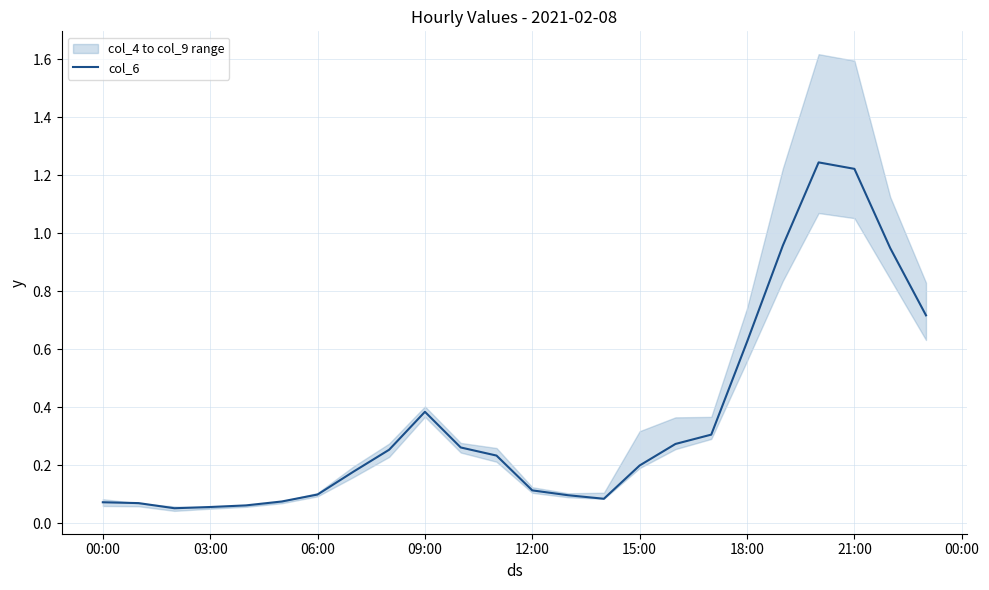

What is the value of the 7th point from the left?

0.1